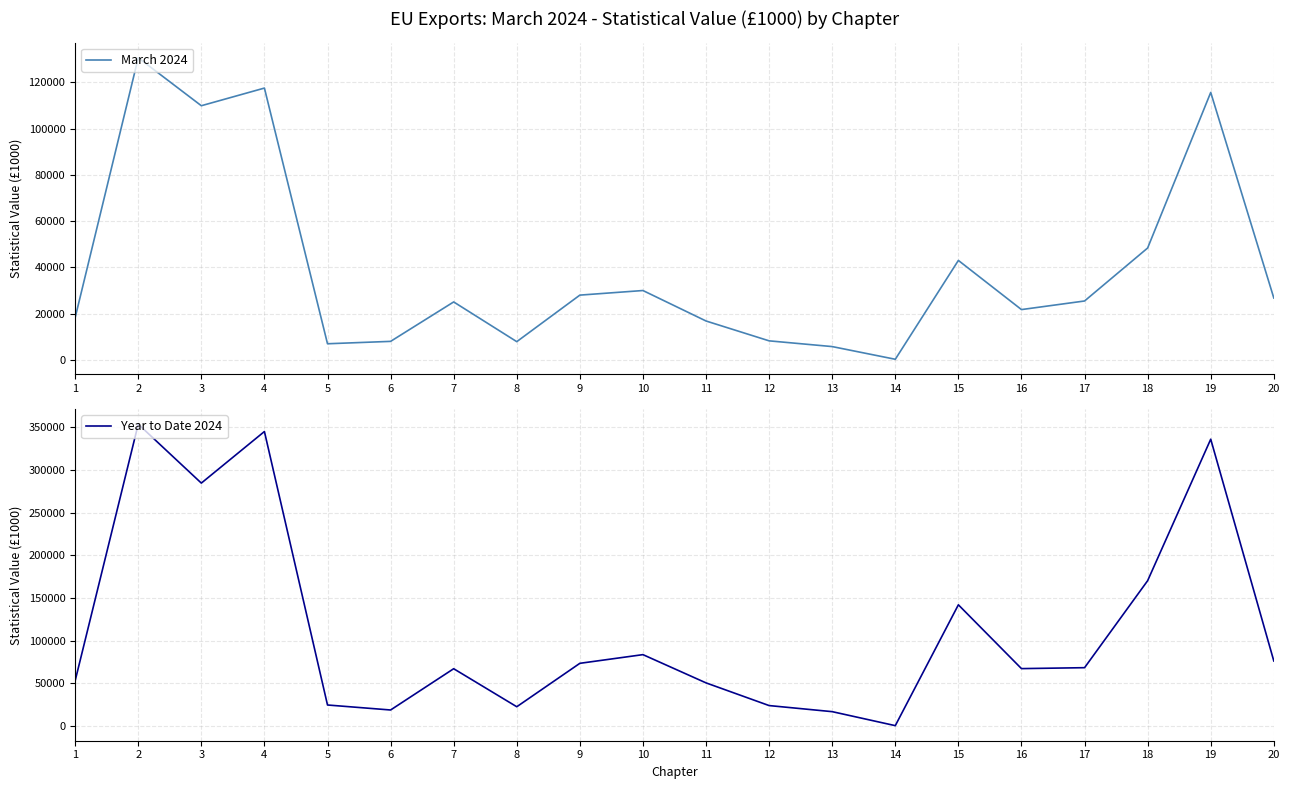

What is the average value of the March 2024 series?

39722